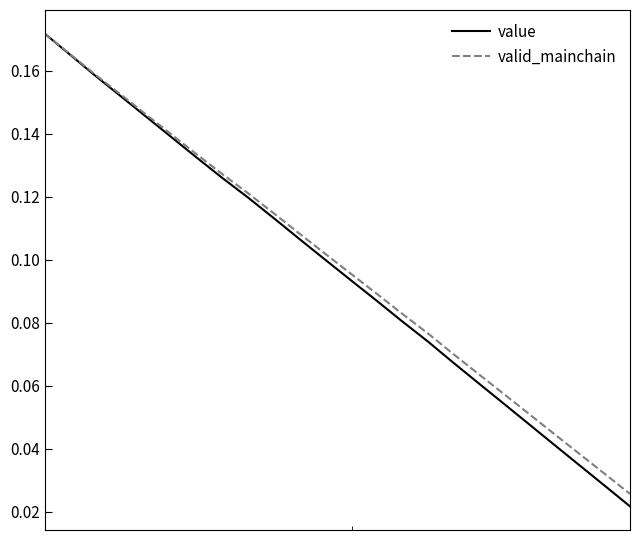

Which series has the largest range (max minus min)?

value